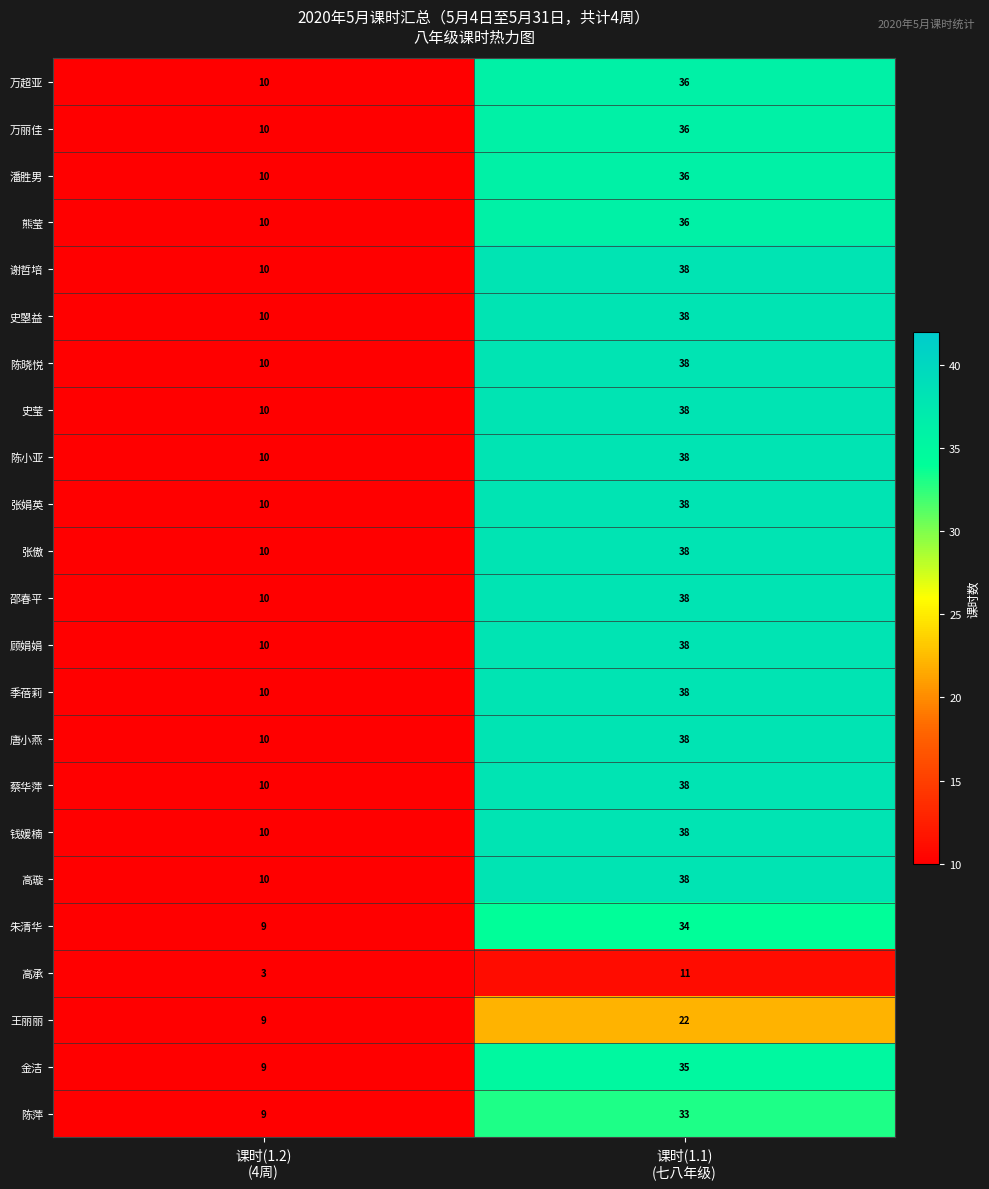

What is the sum of all 潘胜男 values?

46